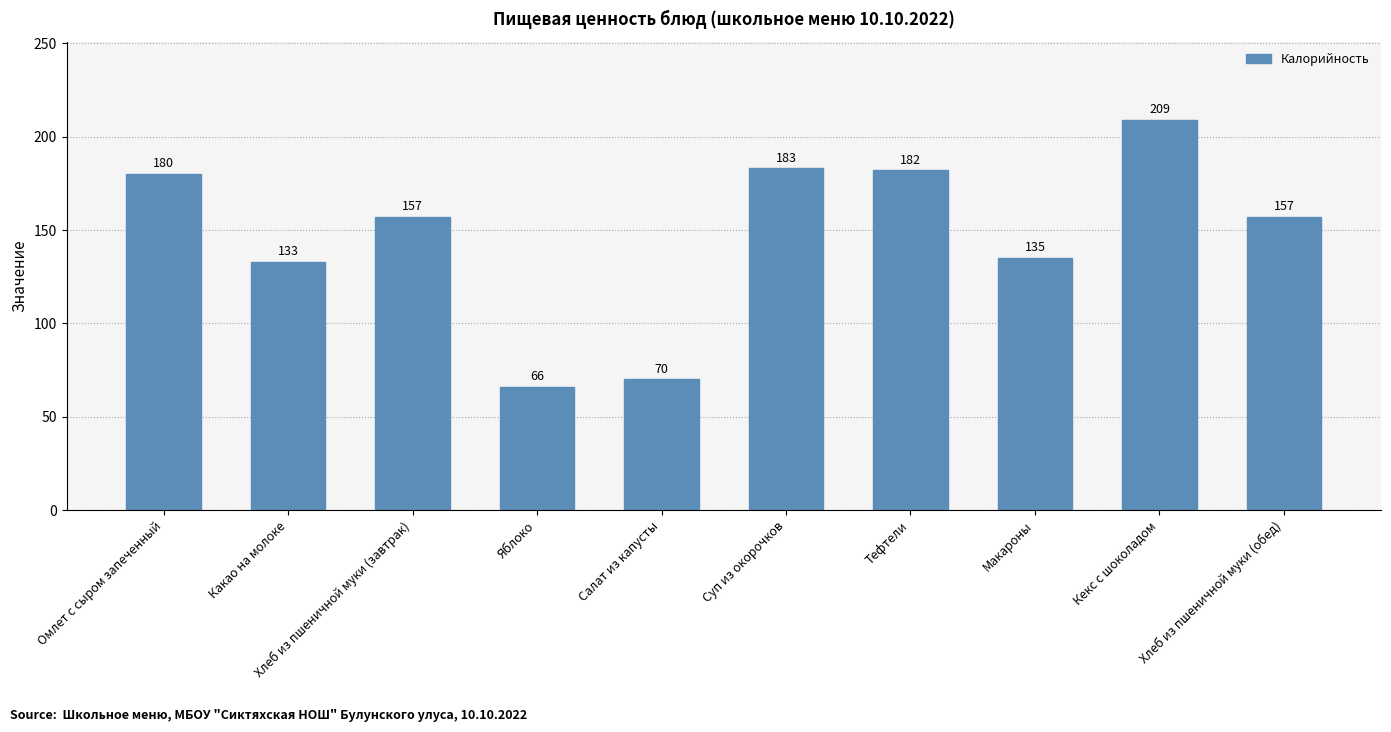

Between Какао на молоке and Хлеб из пшеничной муки (завтрак), which is larger?

Хлеб из пшеничной муки (завтрак)